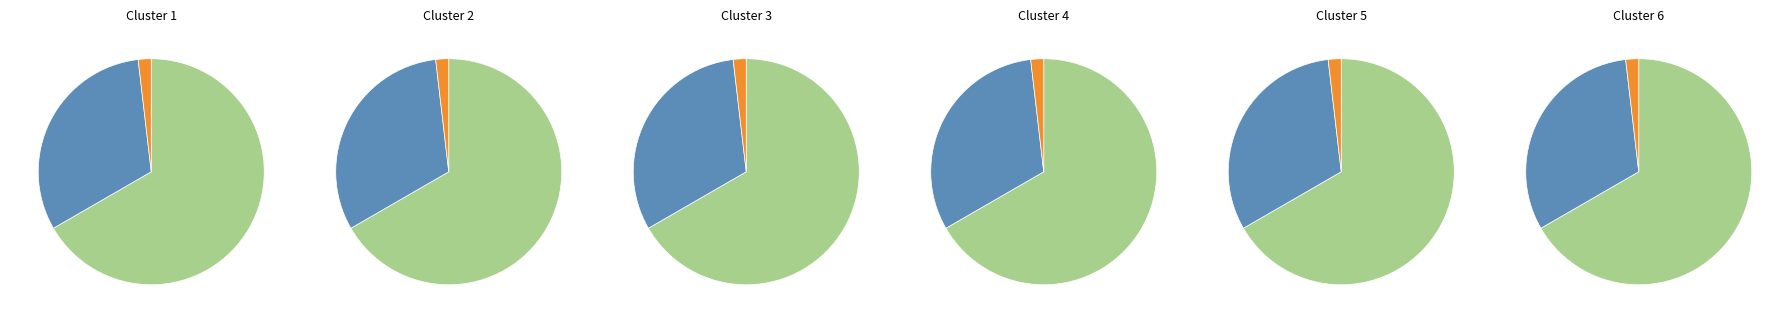

What is the largest slice in the pie chart?

Europa